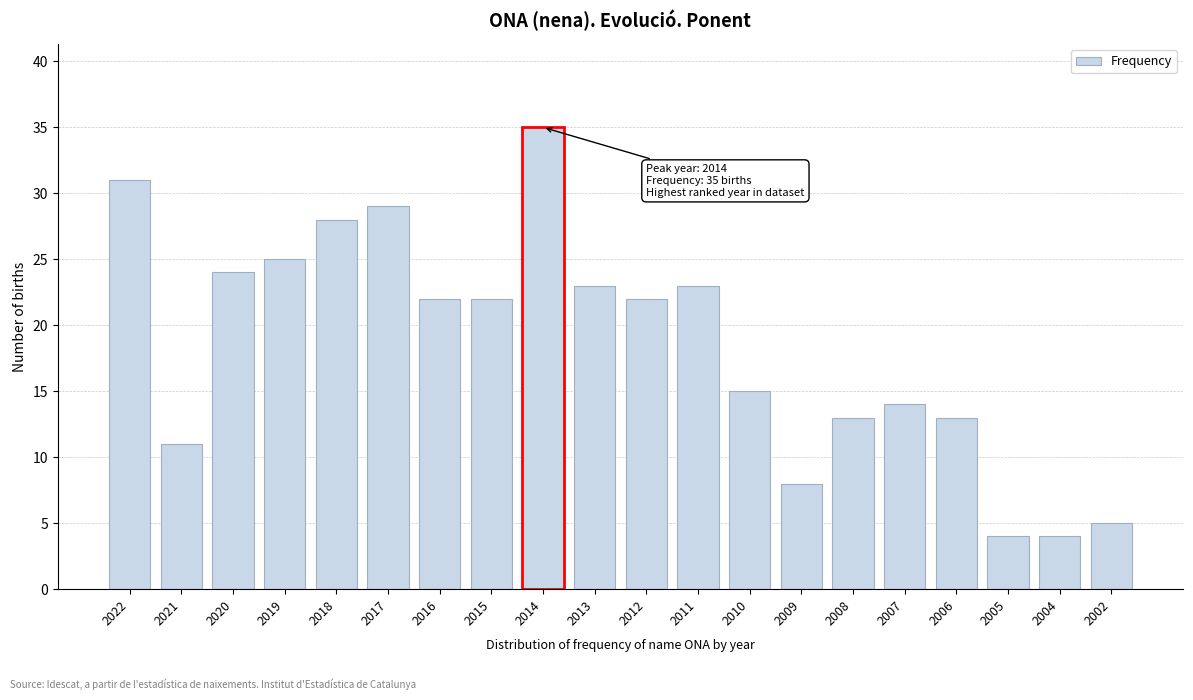

Reading left to right, what are all the values shown in this chart?

31	11	24	25	28	29	22	22	35	23	22	23	15	8	13	14	13	4	4	5